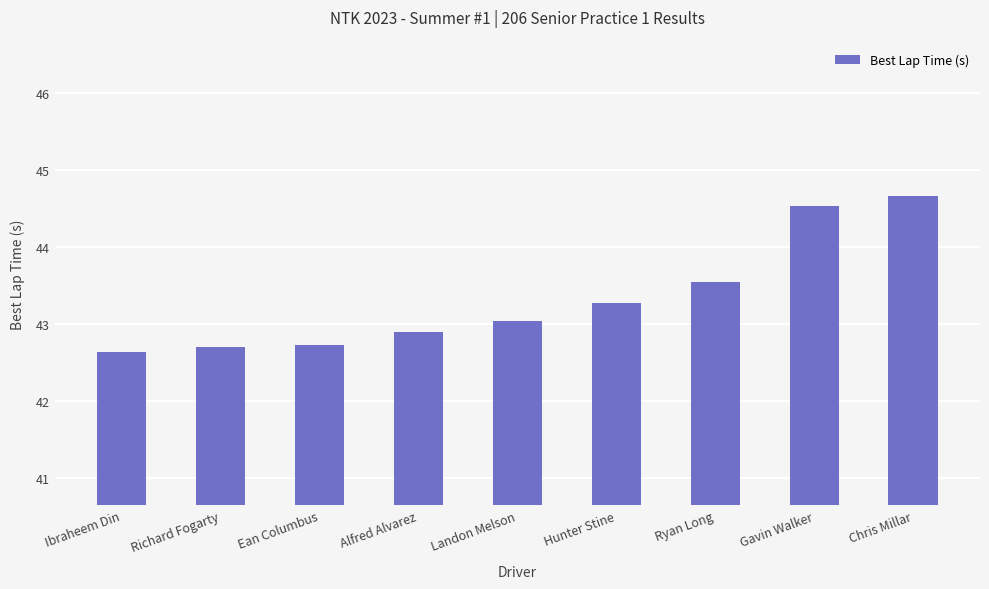

How many values are below 43?

4